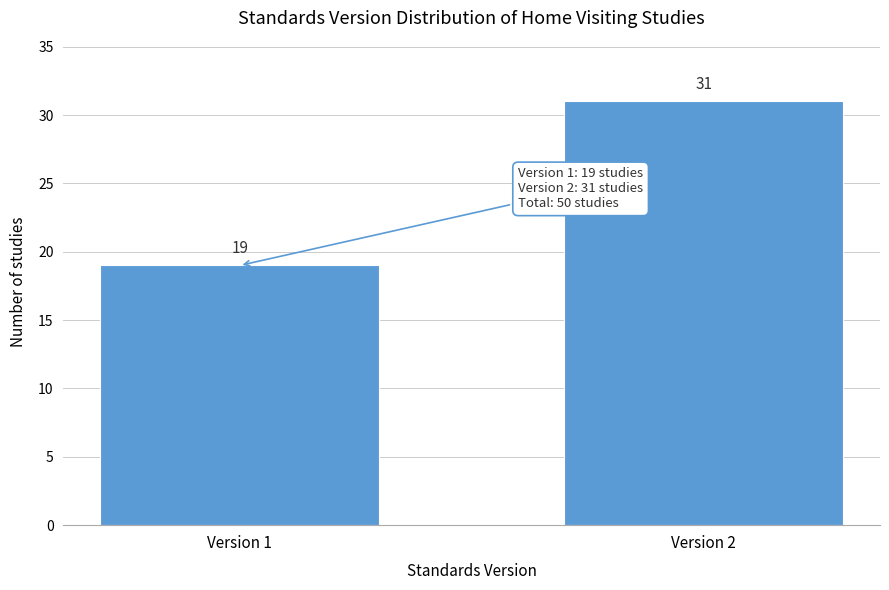

Reading left to right, list all the values displayed in this chart.

19	31